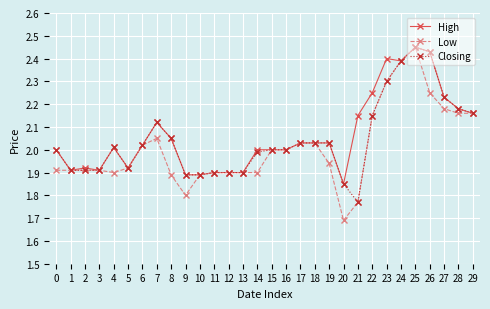

At which label does Closing reach its minimum?

21